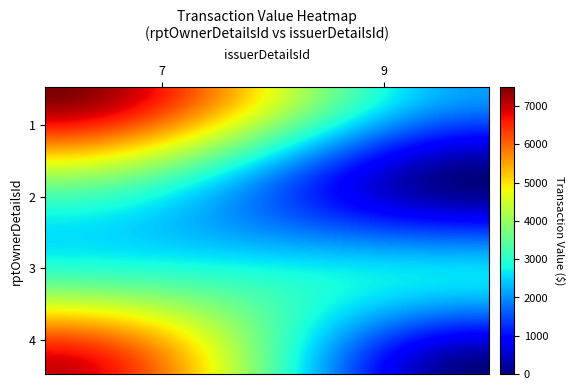

What is the maximum value shown in the chart?

7490